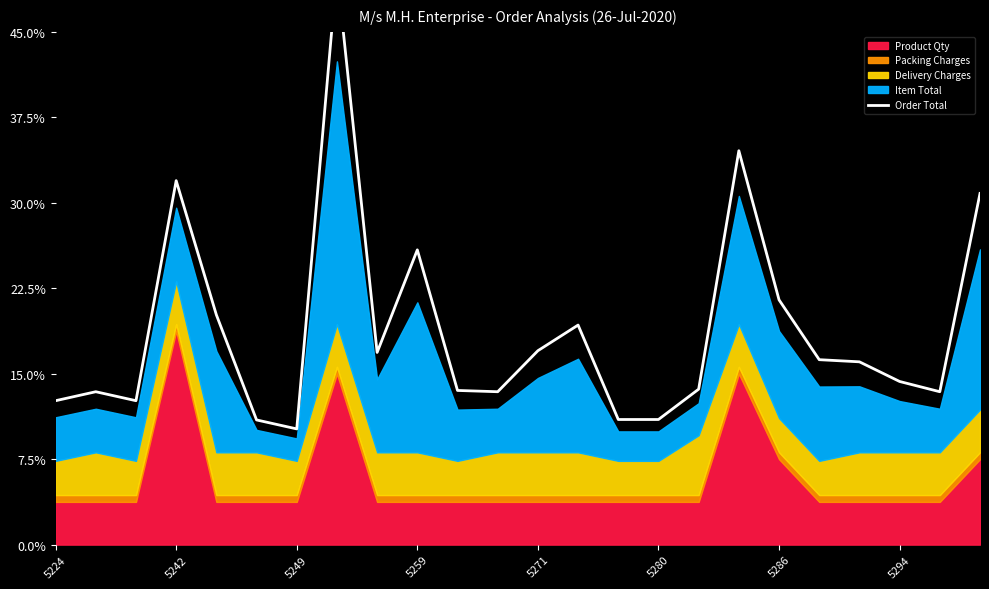

Reading left to right, what are all the values shown in this chart?

168.4	178.9	168.4	425.9	268.9	145.9	135.4	670.9	224.9	344.9	180.4	178.9	226.9	256.9	146.4	146.4	181.9	460.9	286.4	216.4	213.9	190.9	178.9	410.9